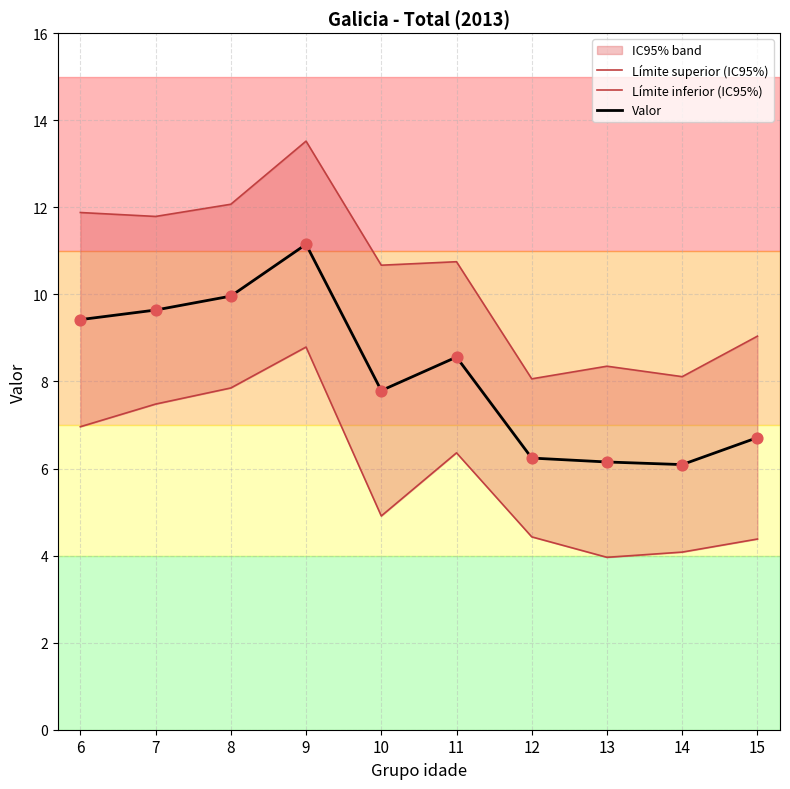

Is the value of Límite inferior (IC95%) at 6 greater than the value of Límite superior (IC95%) at 6?

No